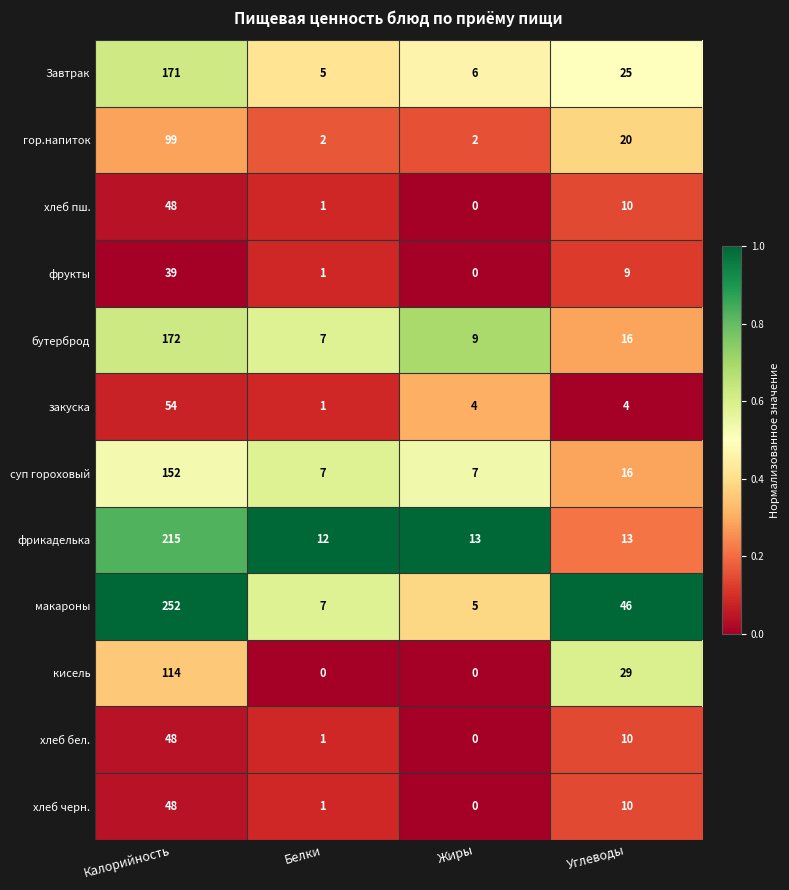

What is the sum of all суп гороховый values?

182